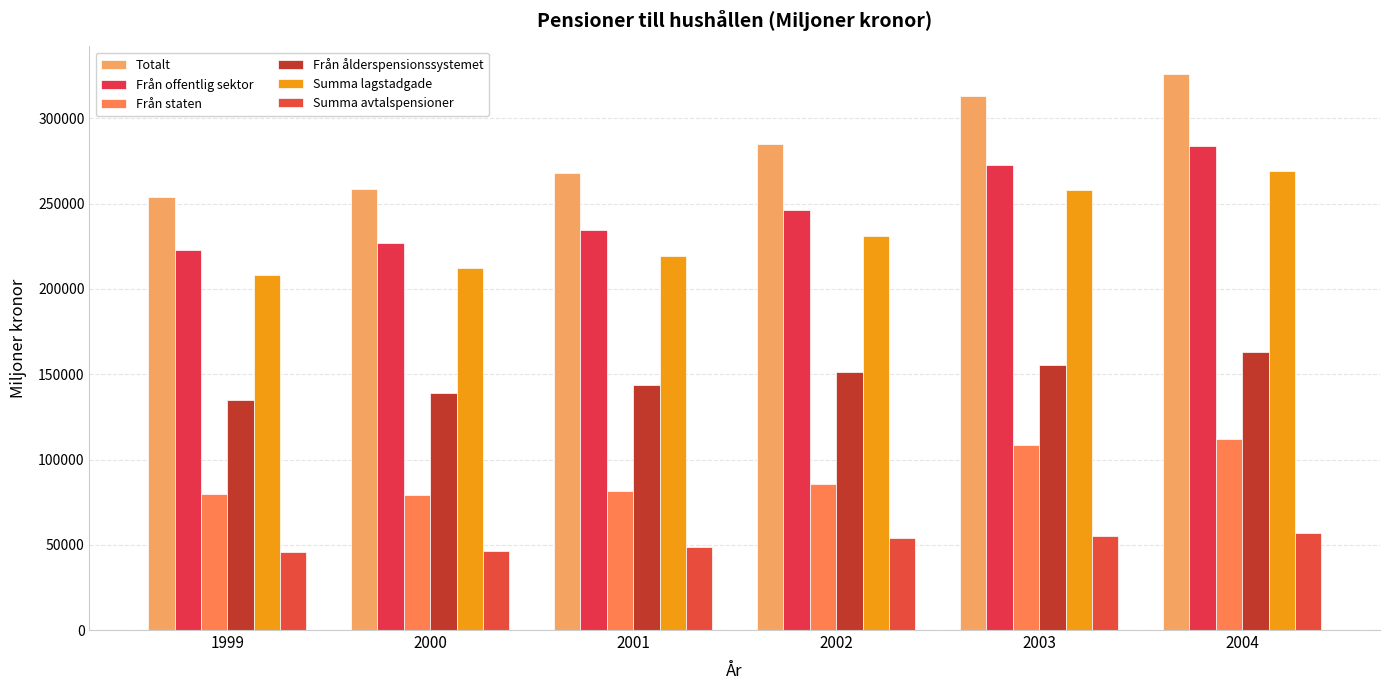

Rank the series at 2000 from lowest to highest value.

Summa avtalspensioner, Från staten, Från ålderspensionssystemet, Summa lagstadgade, Från offentlig sektor, Totalt